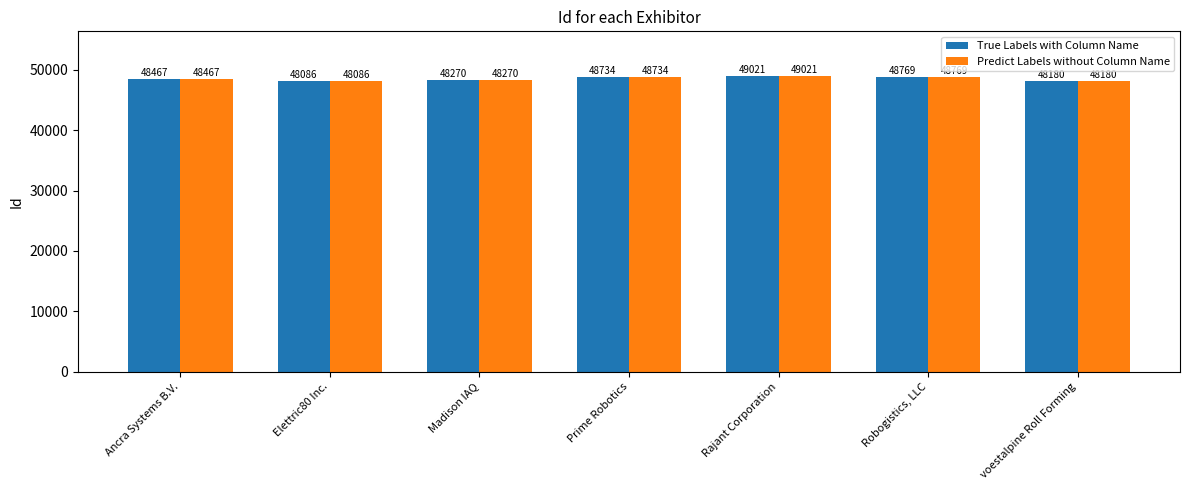

What is the total value across all series at Prime Robotics?

97468